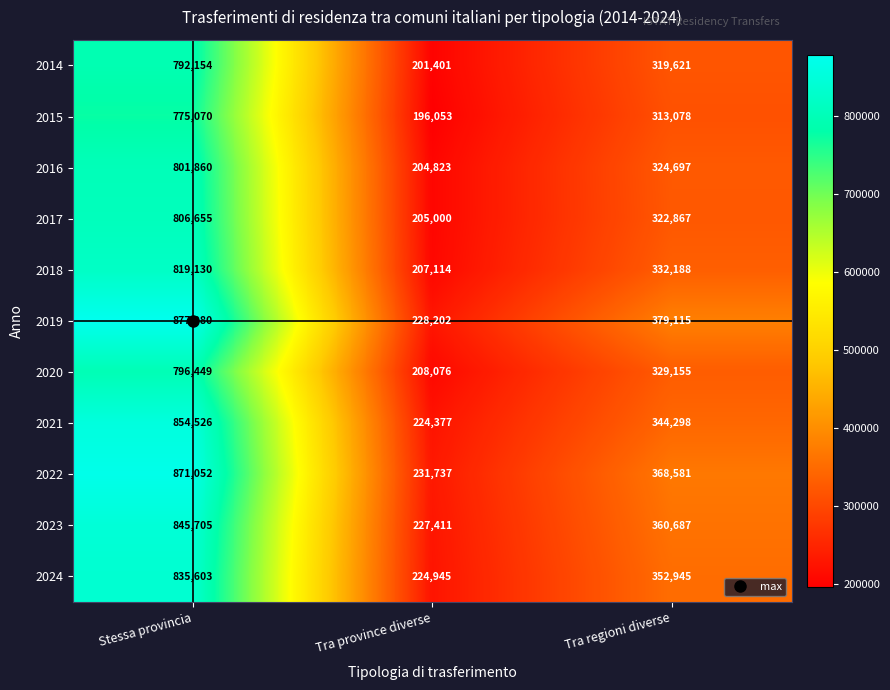

True or false: 2018 has a value of 418294 at Stessa provincia.

False